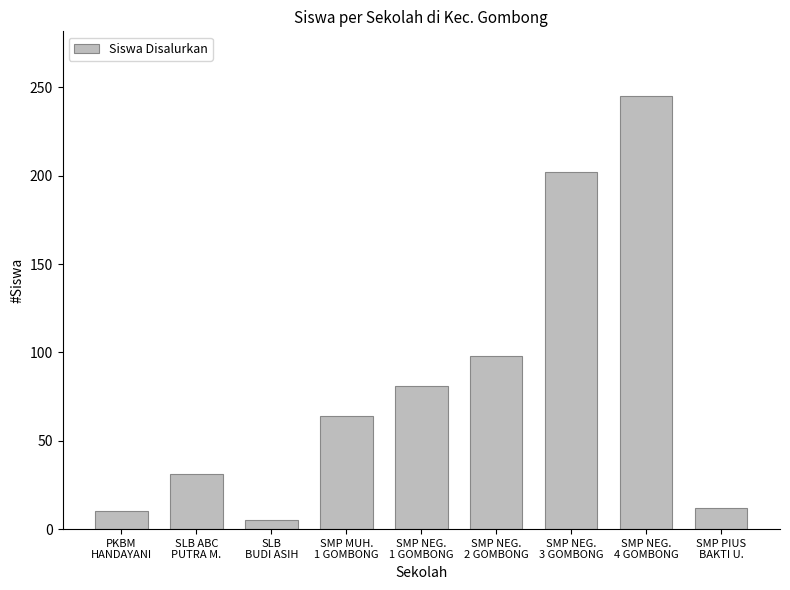

What is the average value?

83